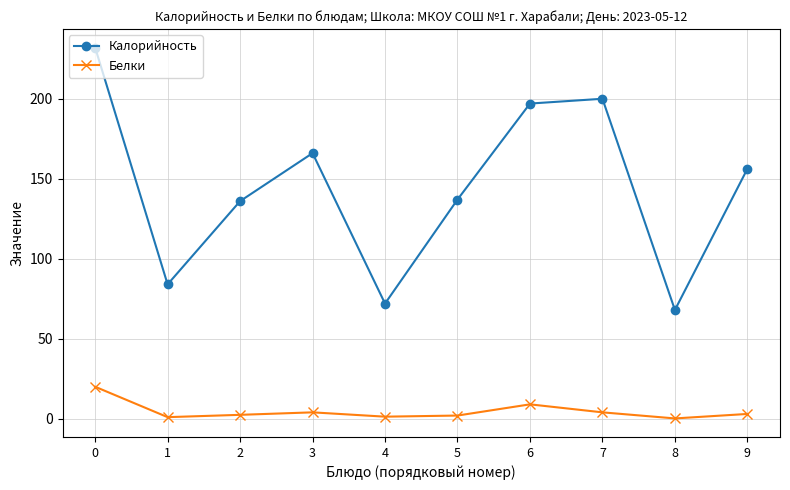

List the series in order of their overall mean, highest first.

Калорийность, Белки